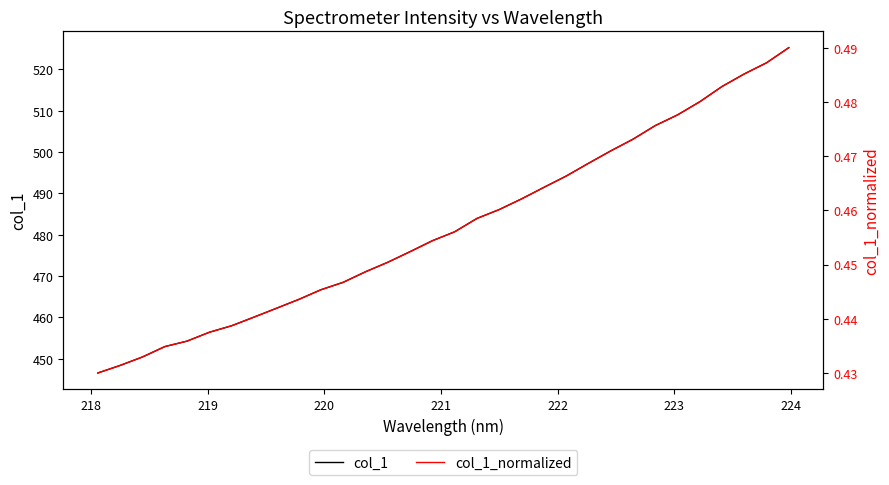

What is the difference between the maximum and minimum values in the col_1 series?

78.7